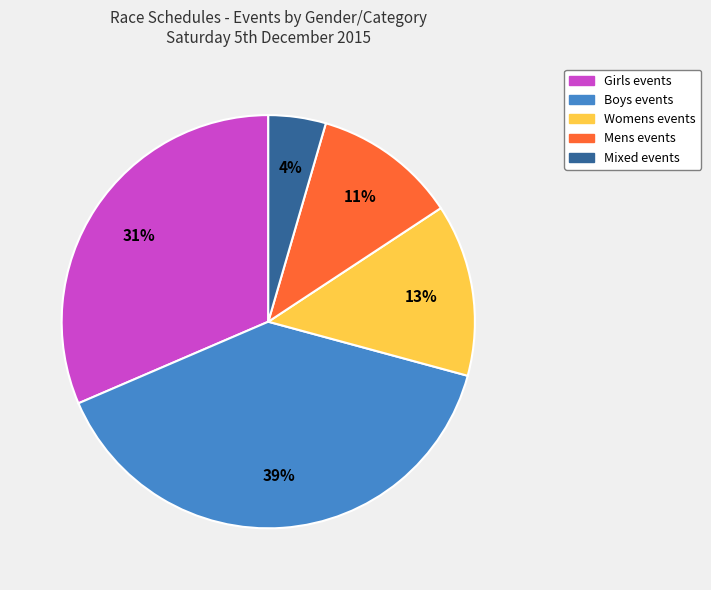

Which slice is the largest?

Boys